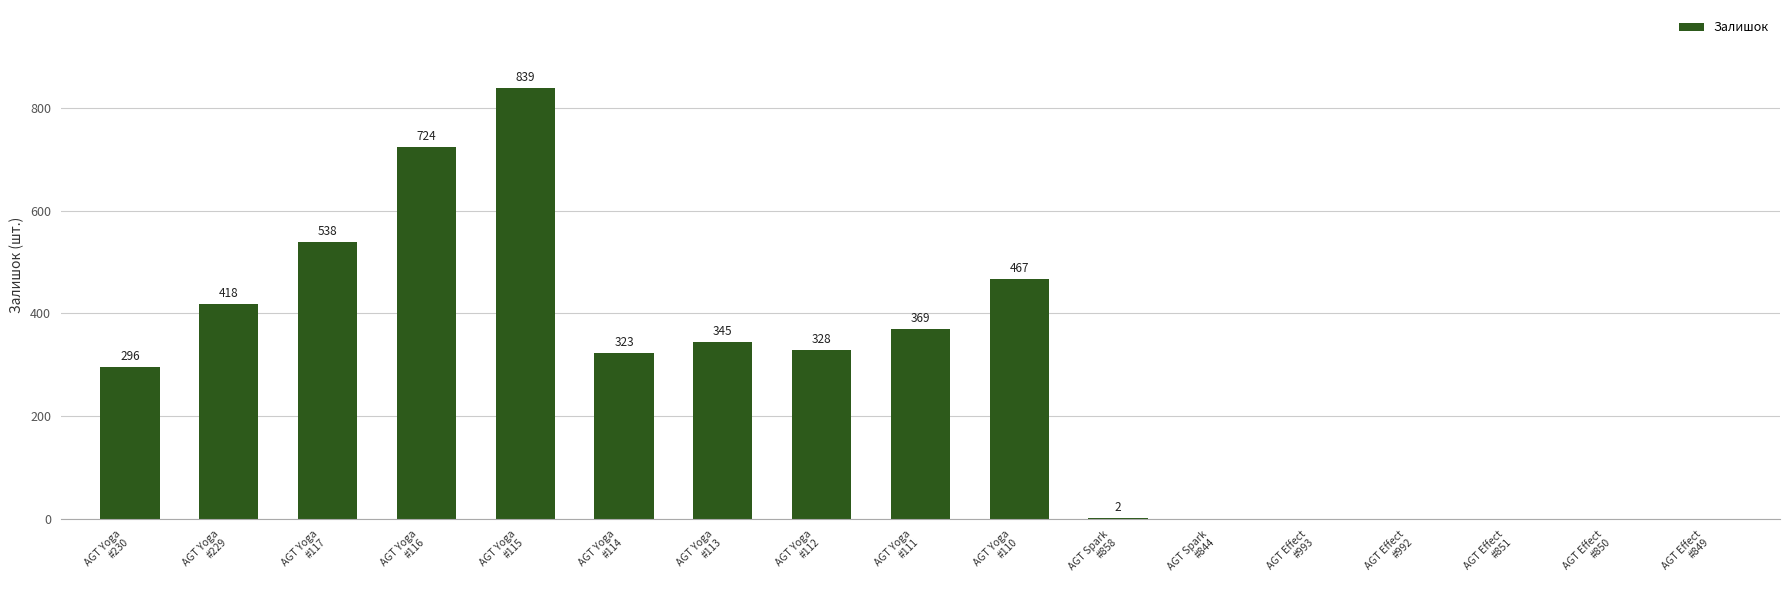

At which category does the chart reach its peak across all series?

AGT Yoga
#115